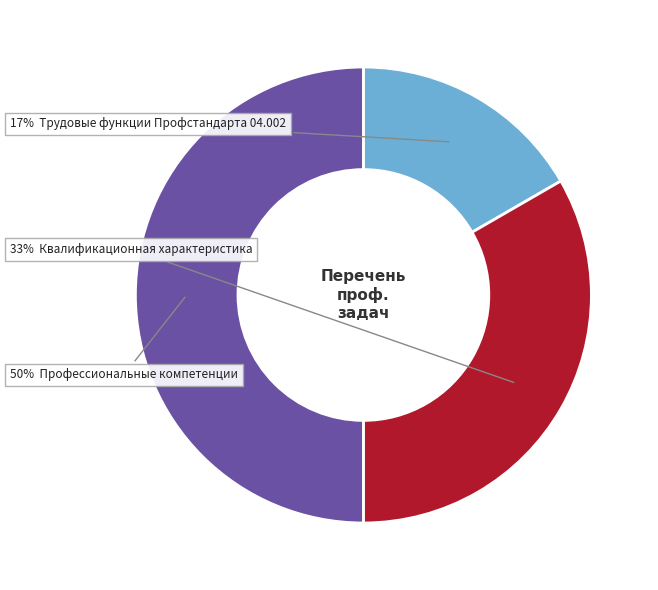

How many segments does this pie chart have?

3